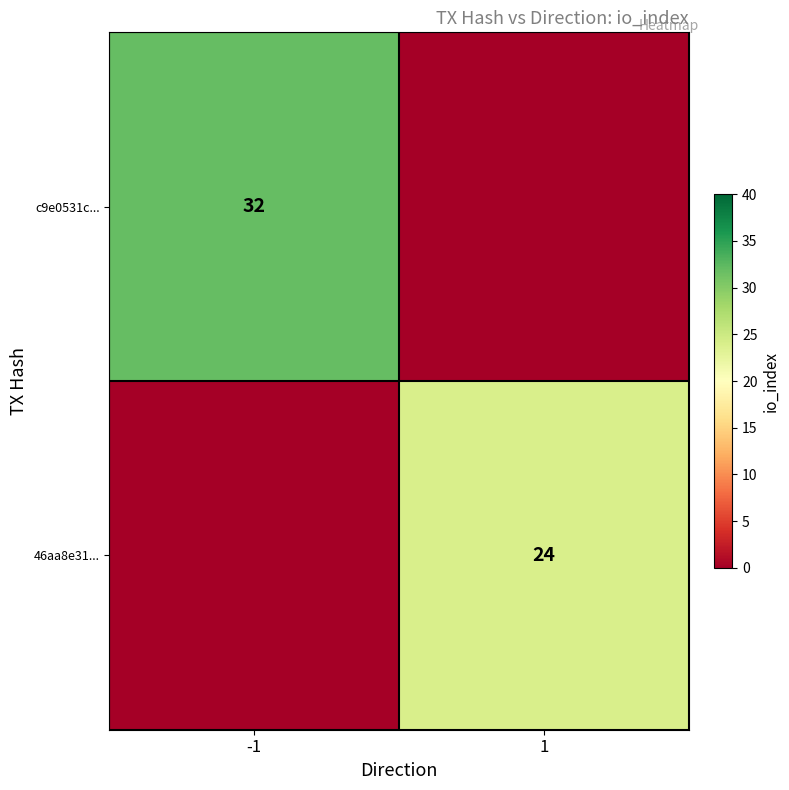

True or false: 46aa8e31... has a value of 24 at 1.

True